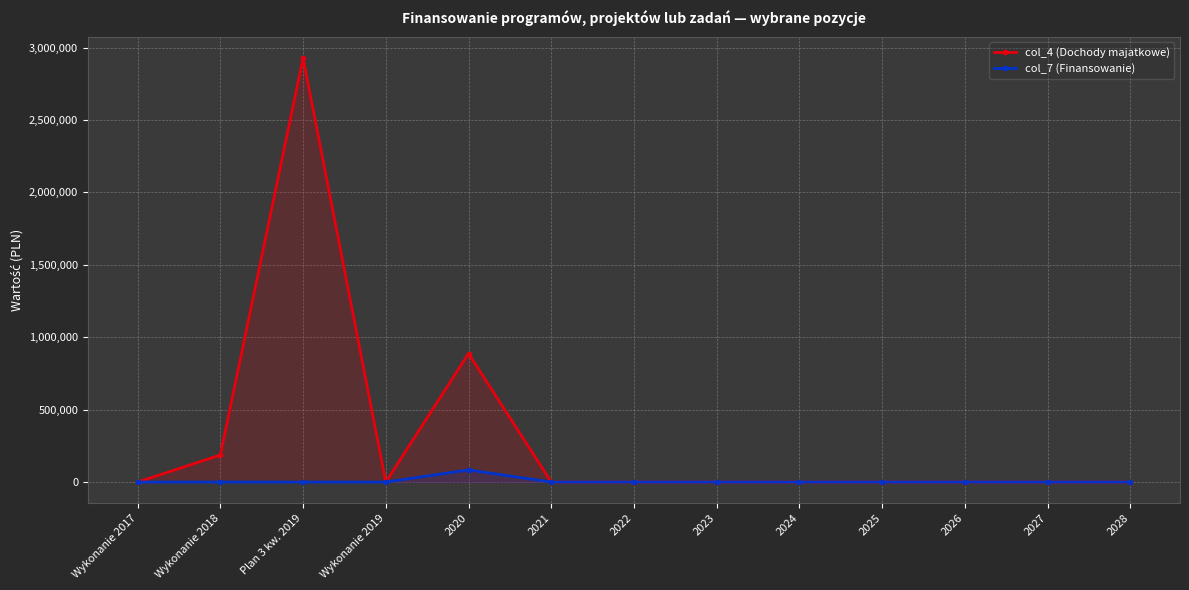

At how many categories does at least one series exceed 1886644?

1